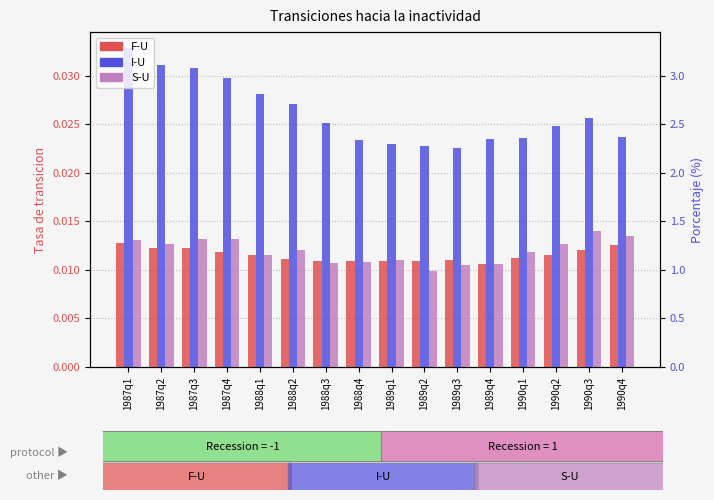

Which has a higher value, 1990q2 or 1989q3?

1990q2